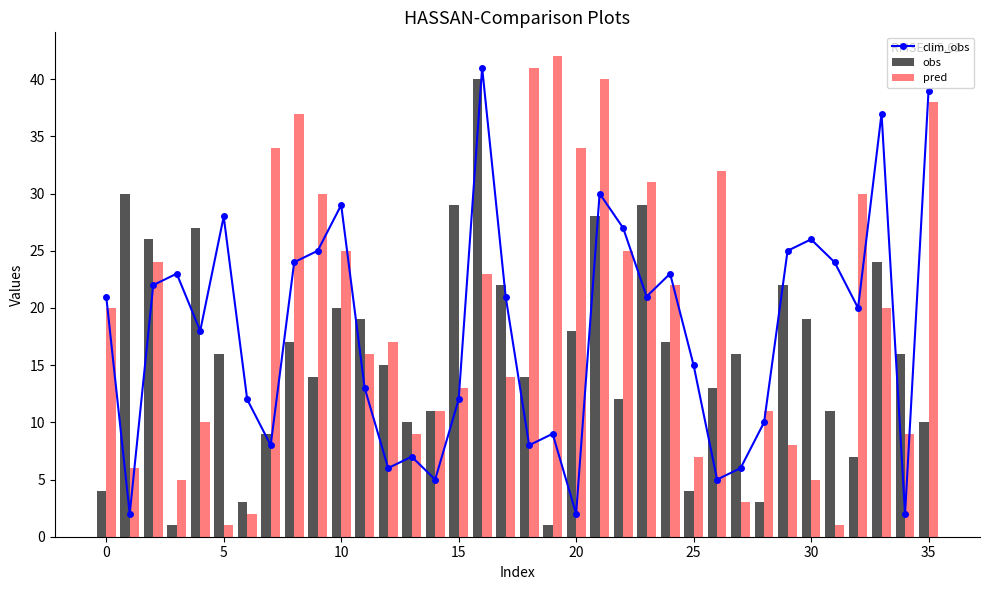

What is the sum of all obs values?

577